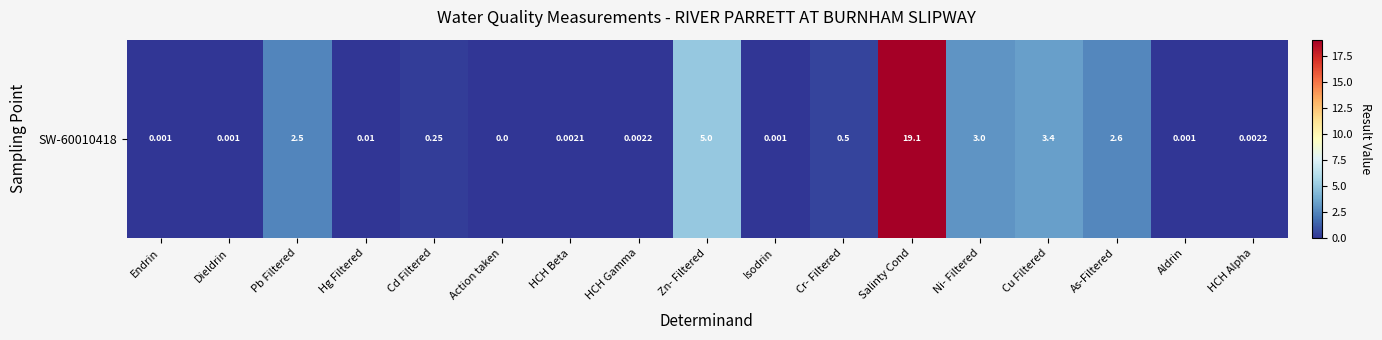

Which label corresponds to the smallest value in the chart?

Action taken